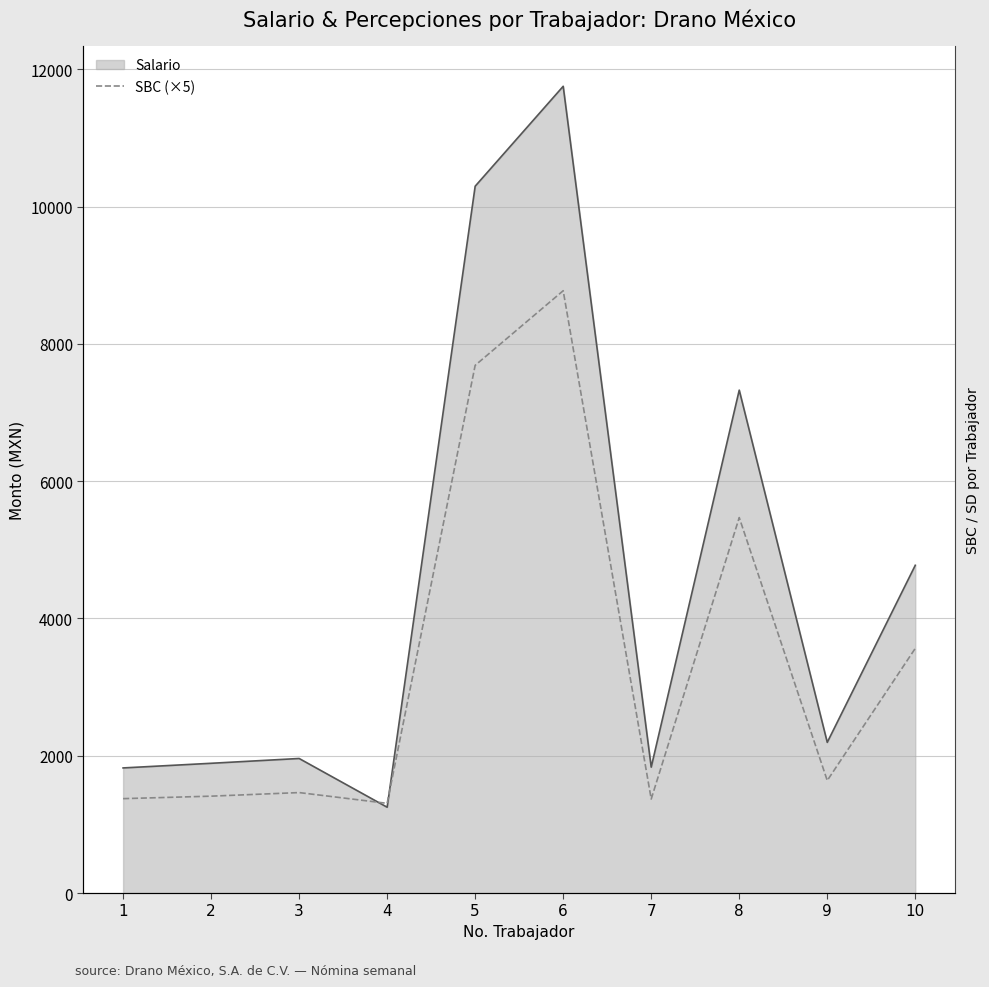

How many values are below 1638?

5